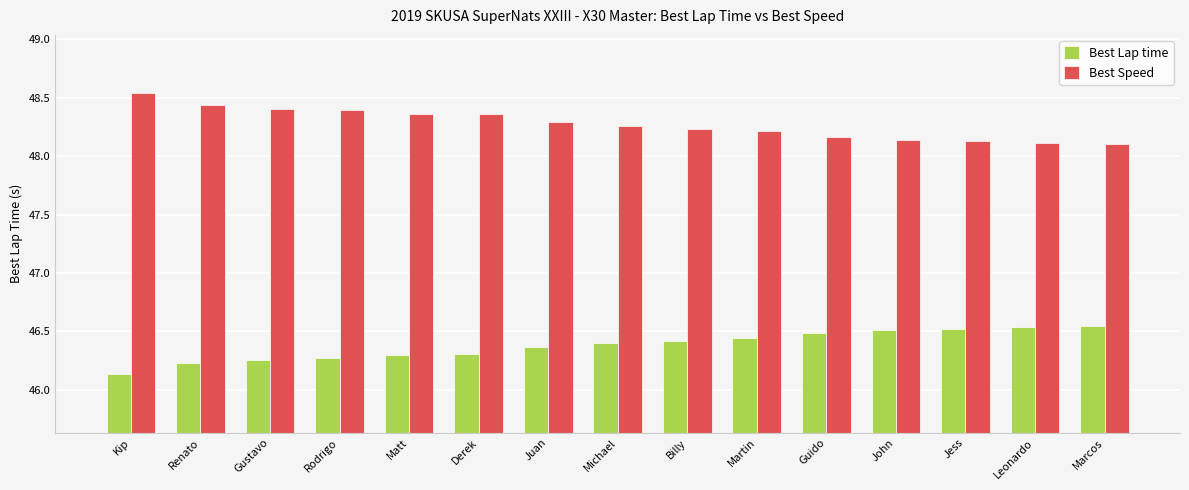

What is the difference between the second highest and minimum values in the Best Speed series?

0.3